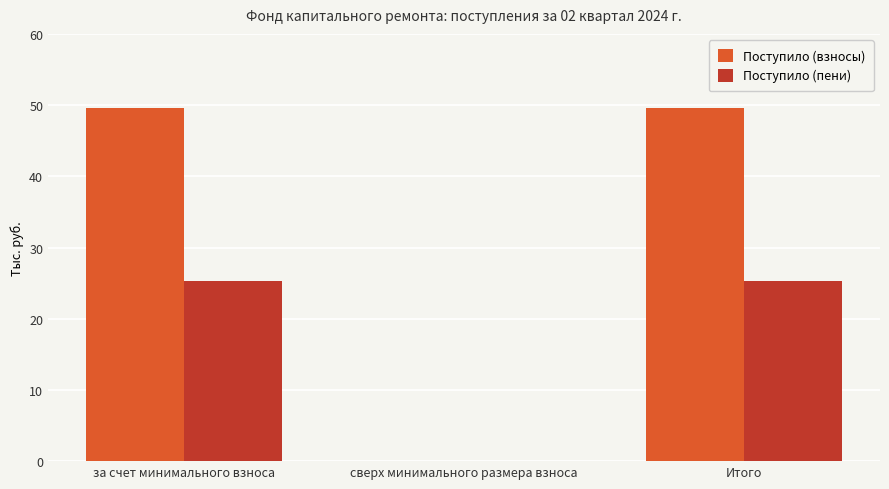

What are all the series names shown in the legend?

Поступило (взносы), Поступило (пени)